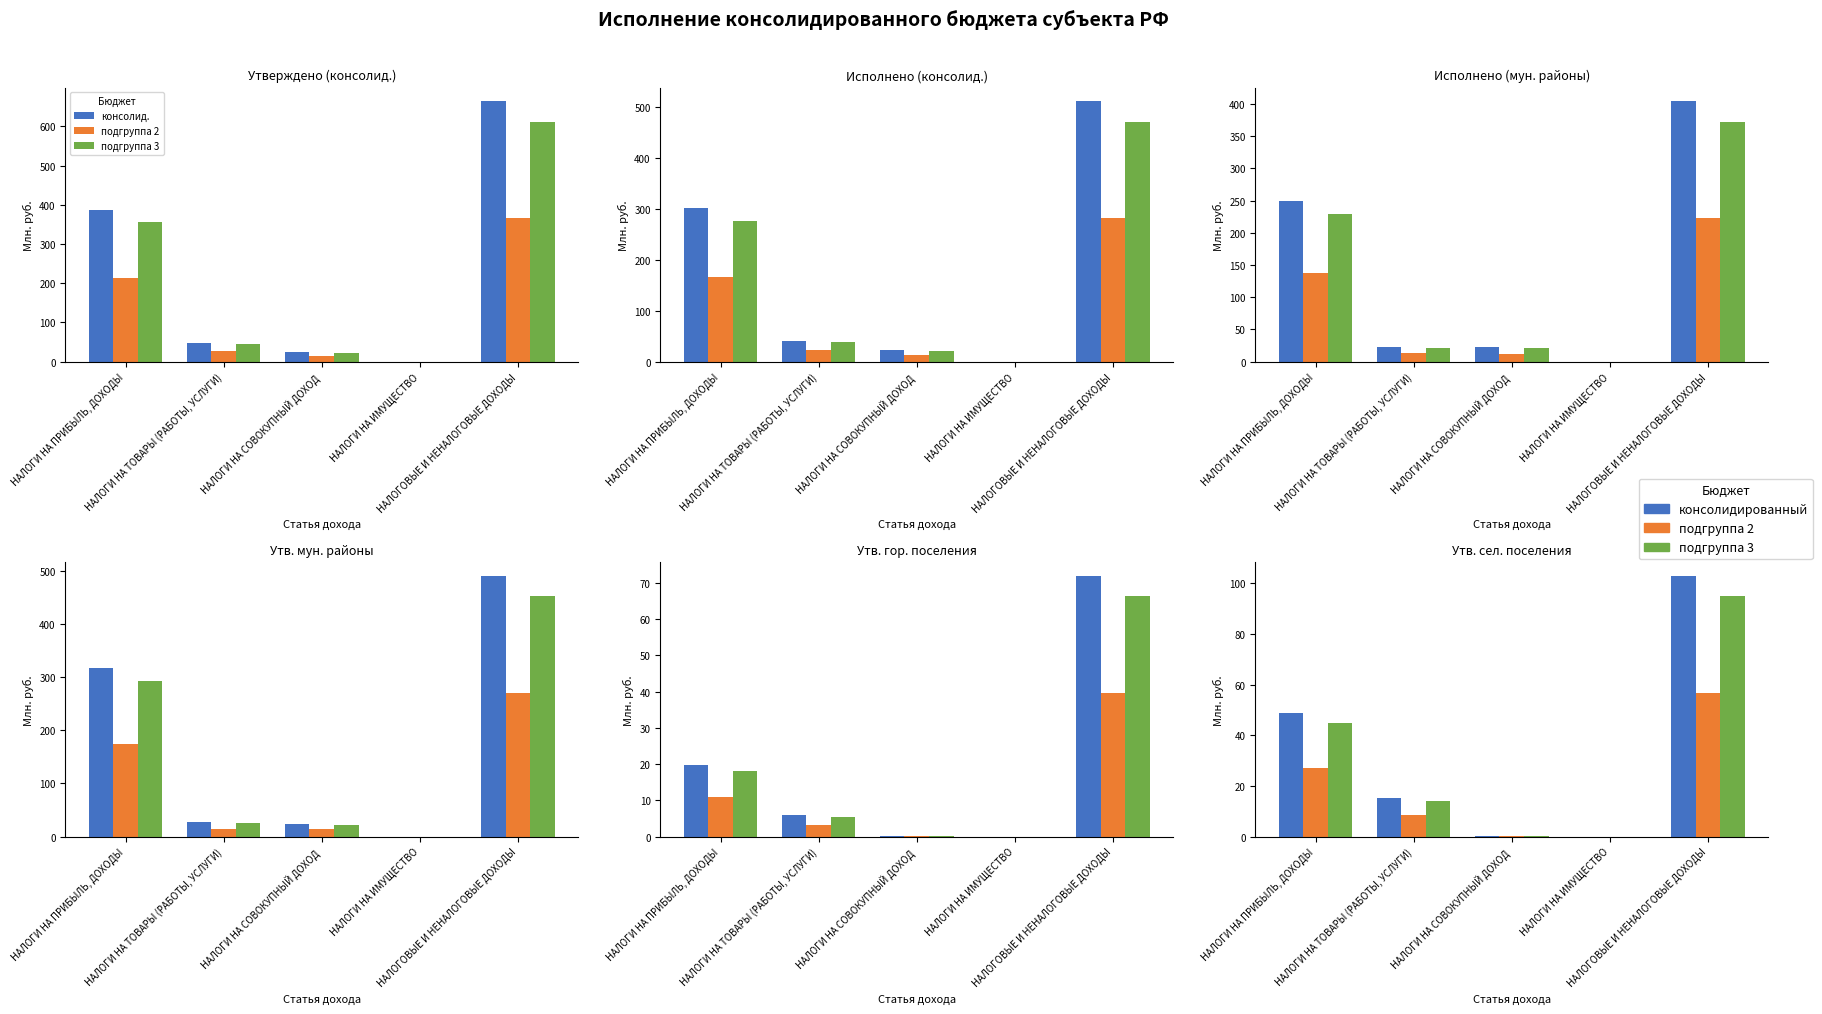

The консолид. series shows 48.2 at НАЛОГИ НА ИМУЩЕСТВО. True or false?

False